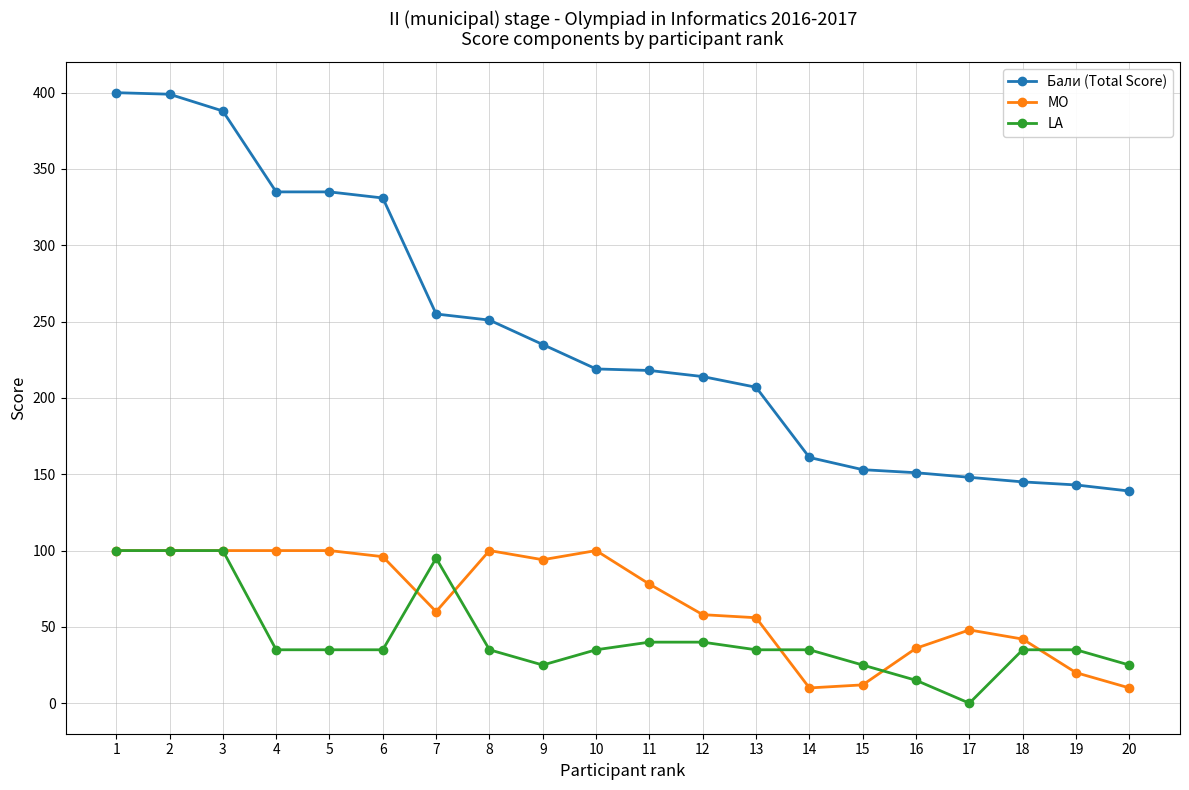

Is the value of MO at 18 greater than the value of LA at 3?

No